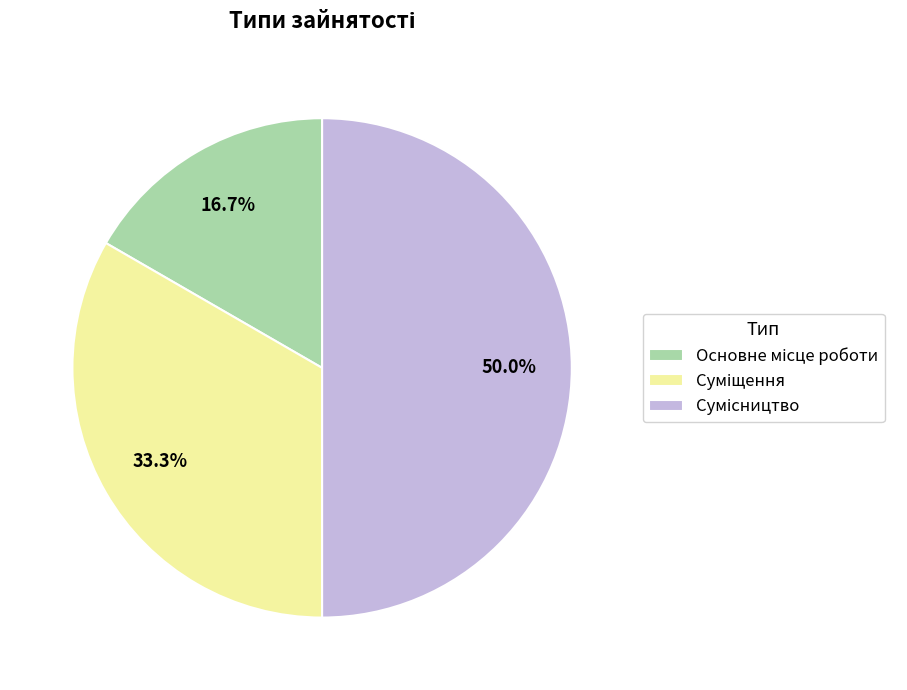

The Суміщення slice represents 33% of the pie. True or false?

True